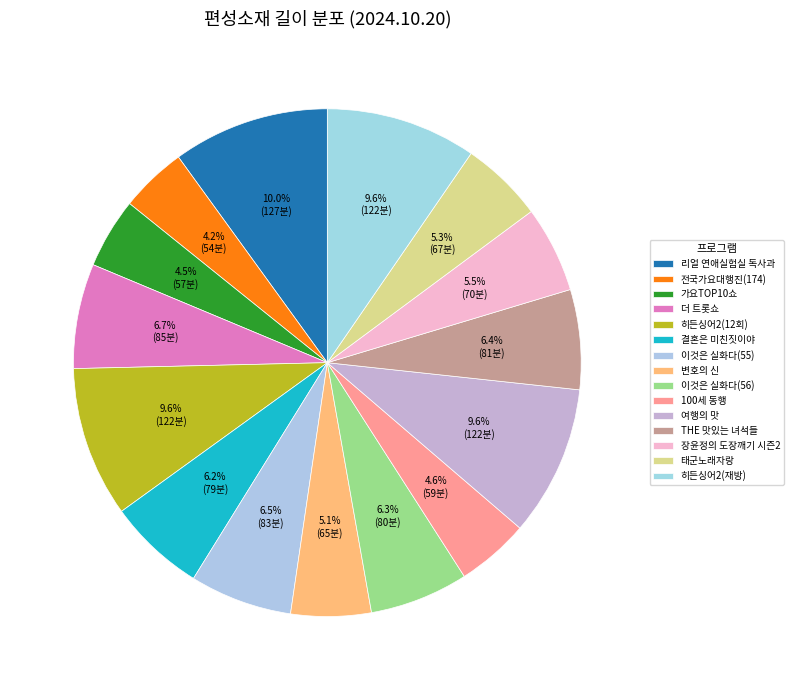

How many segments does this pie chart have?

15